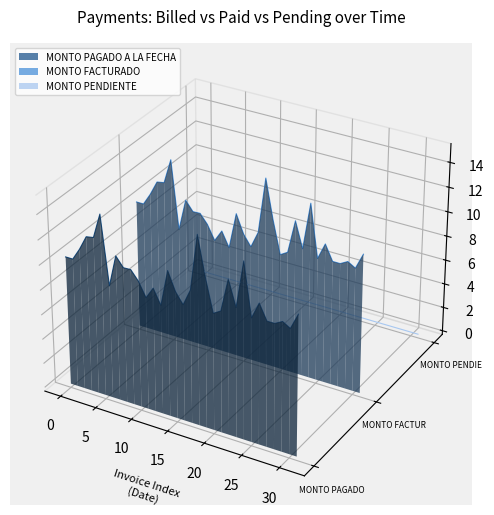

Rank the series by their maximum value, from highest to lowest.

MONTO FACTURADO, MONTO PAGADO A LA FECHA, MONTO PENDIENTE